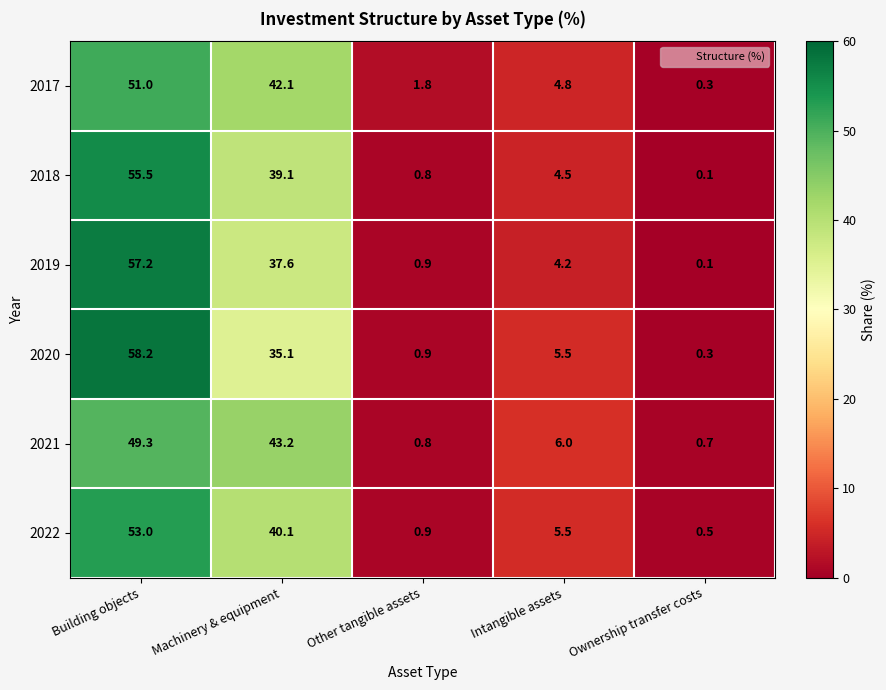

Which series changed the most between Building objects and Ownership transfer costs?

2020